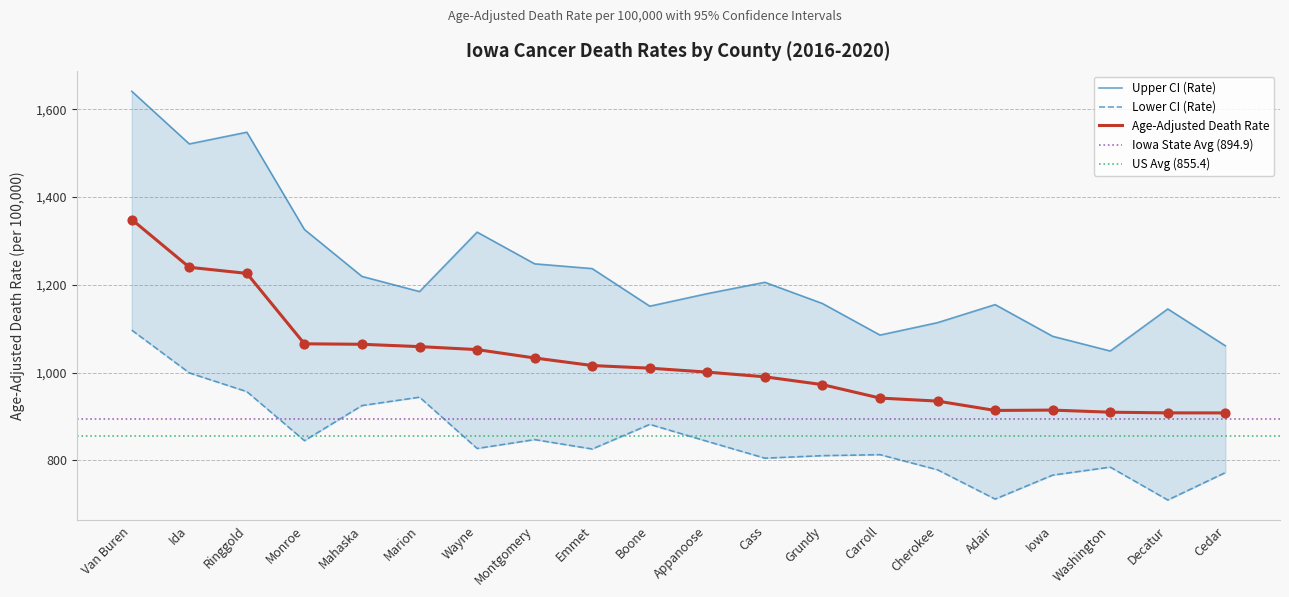

Is the value of Age-Adjusted Death Rate at Carroll greater than the value of Lower CI (Rate) at Cherokee?

Yes